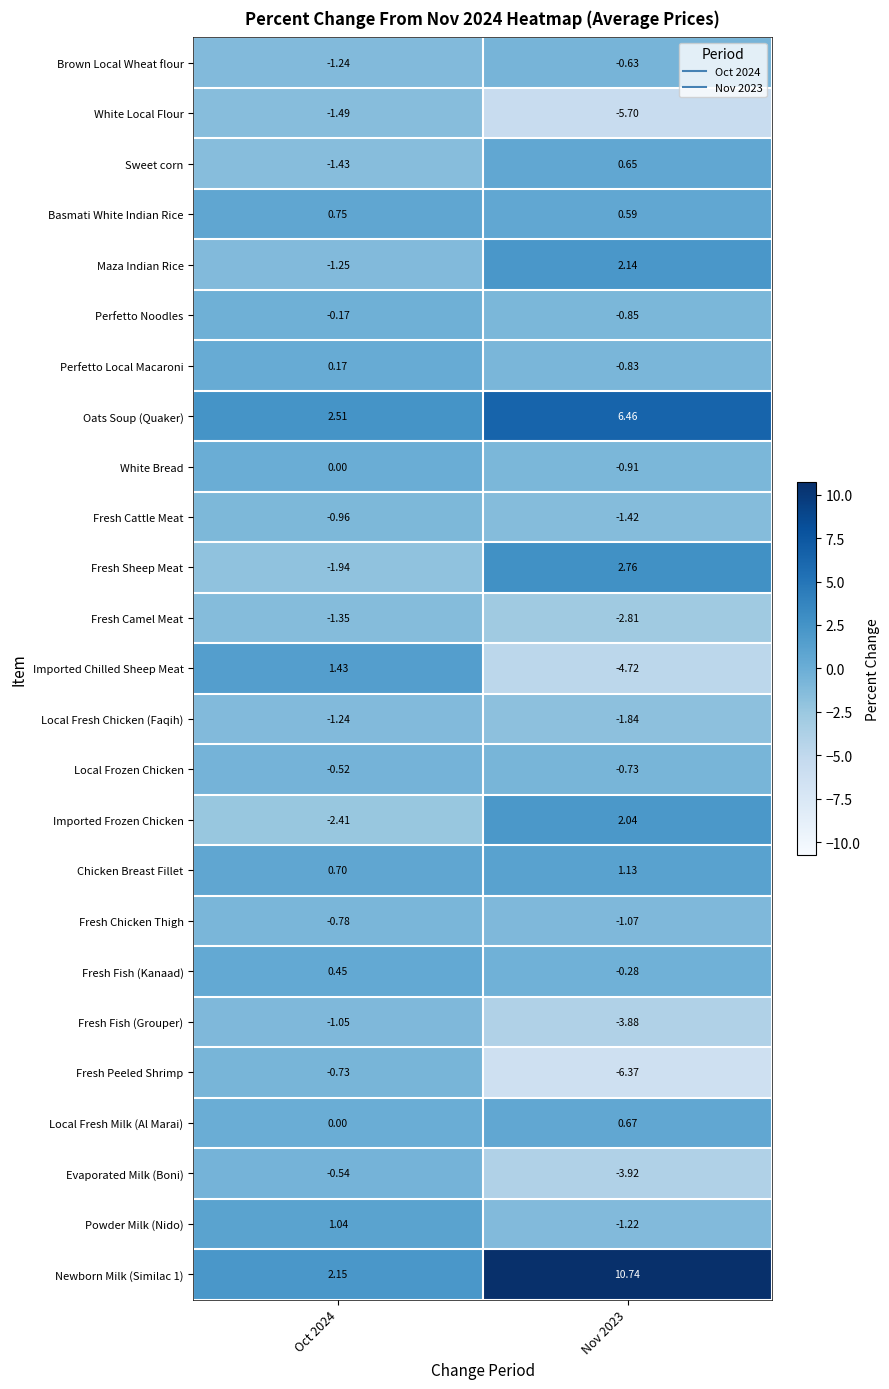

What is the difference between the highest and lowest values at Oct 2024?

4.9